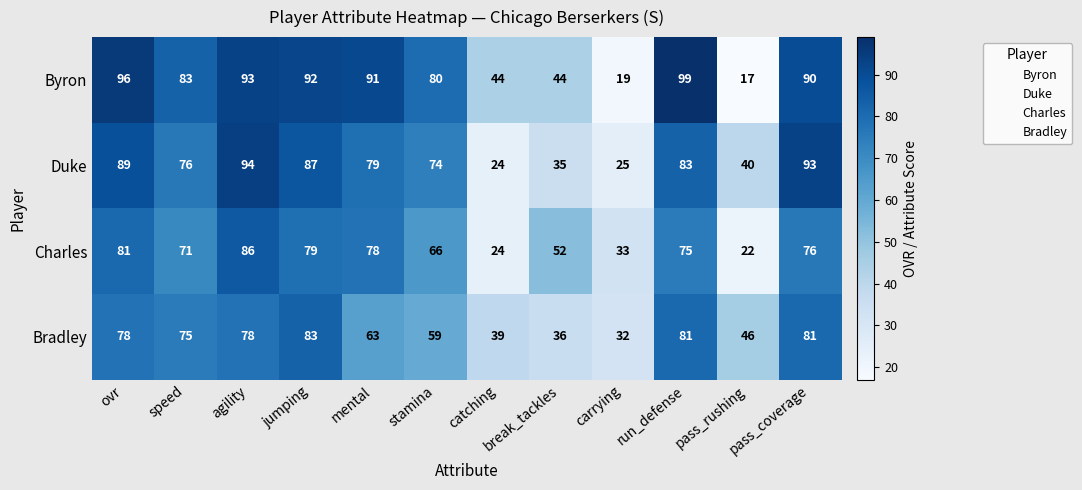

What is the spread (max minus min) of values at break_tackles?

17